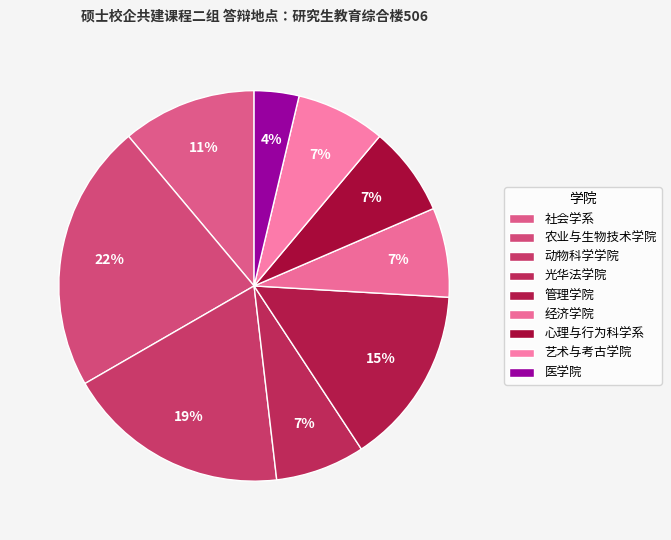

The 光华法学院 slice represents 19% of the pie. True or false?

False